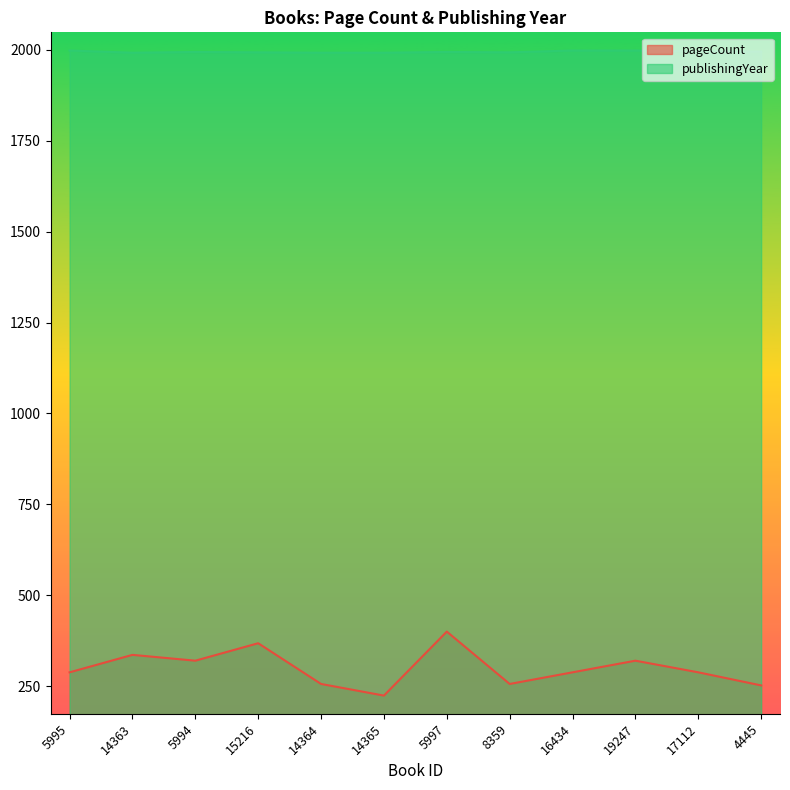

What is the value of the pageCount point at the 6th from the left?

224